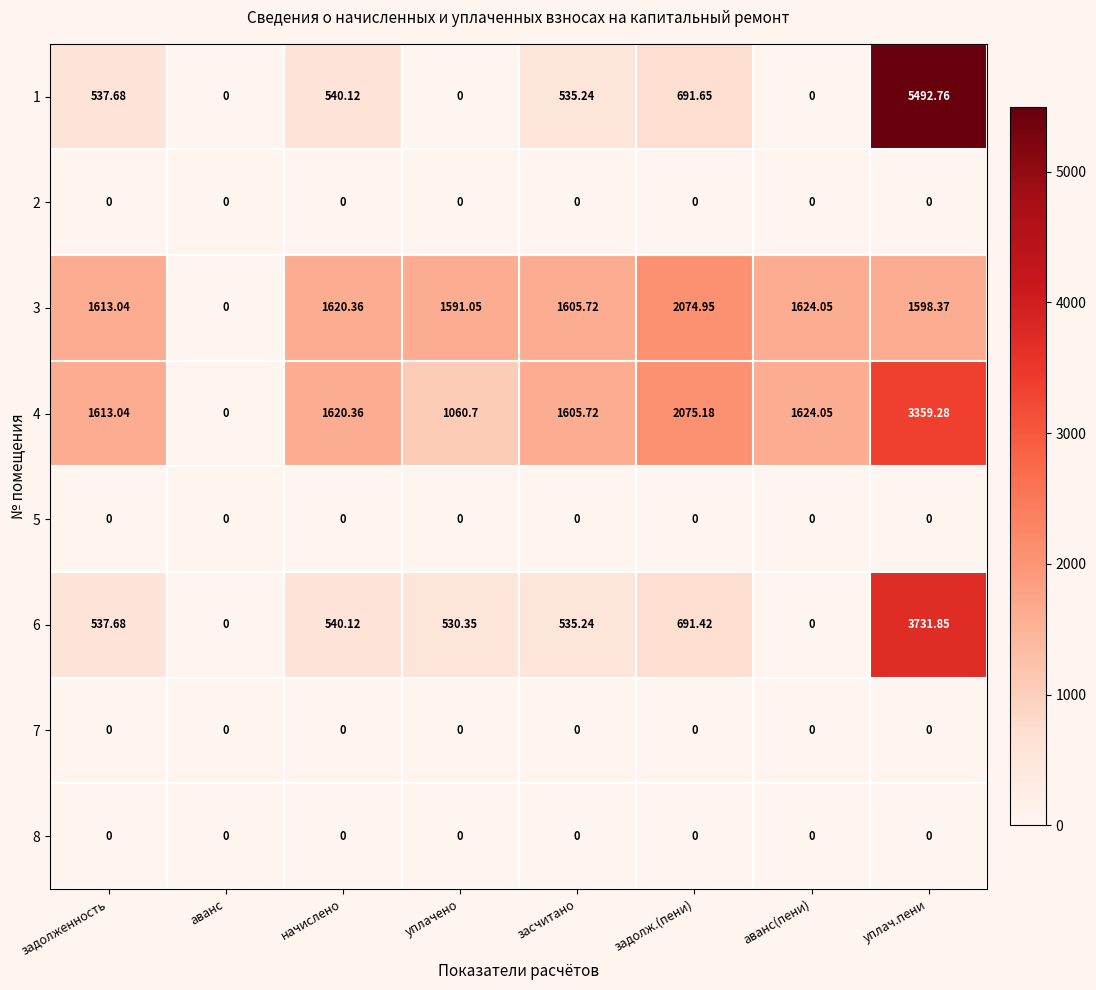

At which category does the chart reach its peak across all series?

уплач.пени